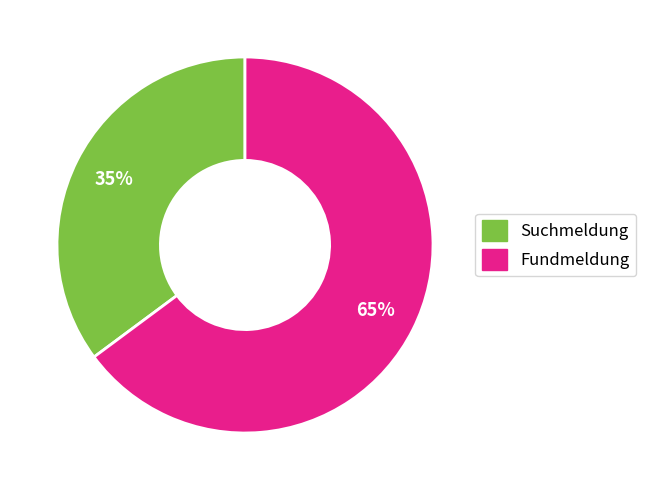

The Suchmeldung slice represents 44% of the pie. True or false?

False